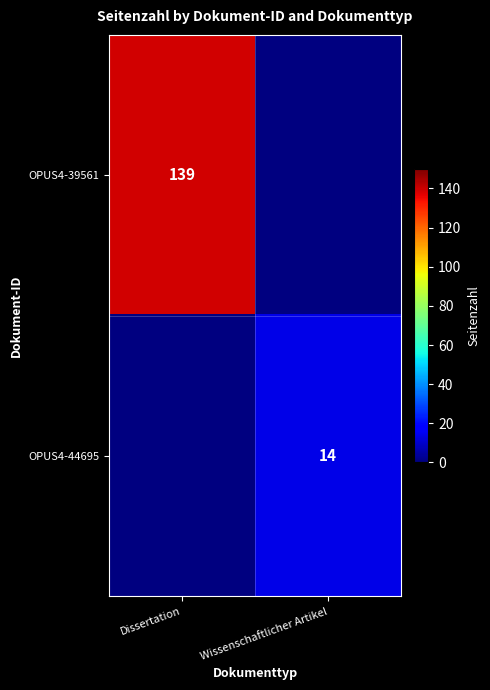

True or false: OPUS4-39561 has a value of 139 at Dissertation.

True